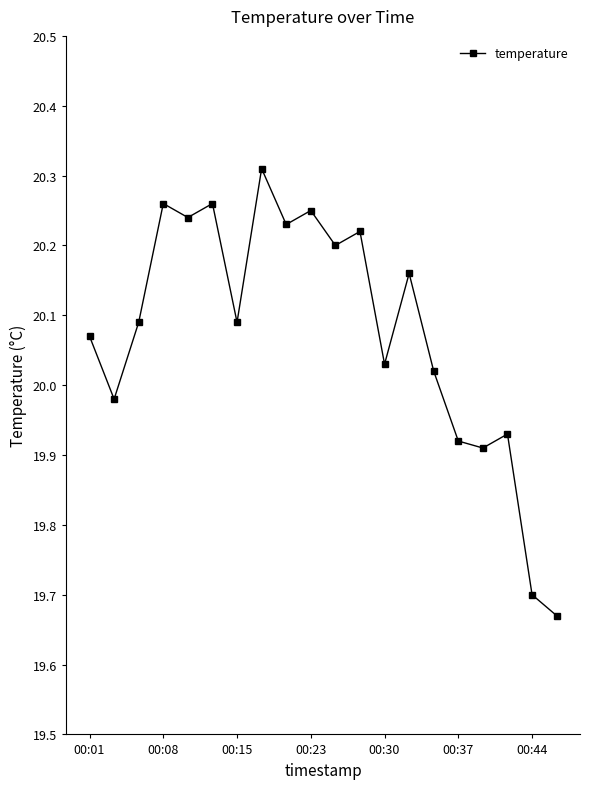

True or false: there are more than 2 points higher than both neighbors.

True